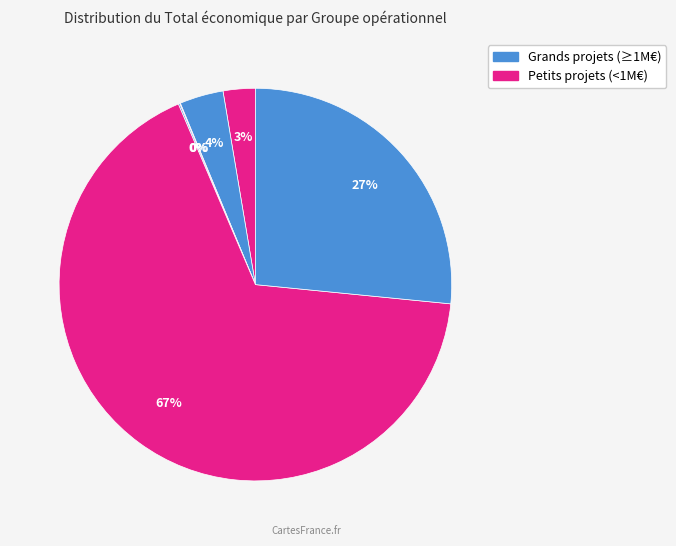

Count the number of slices in the pie.

6